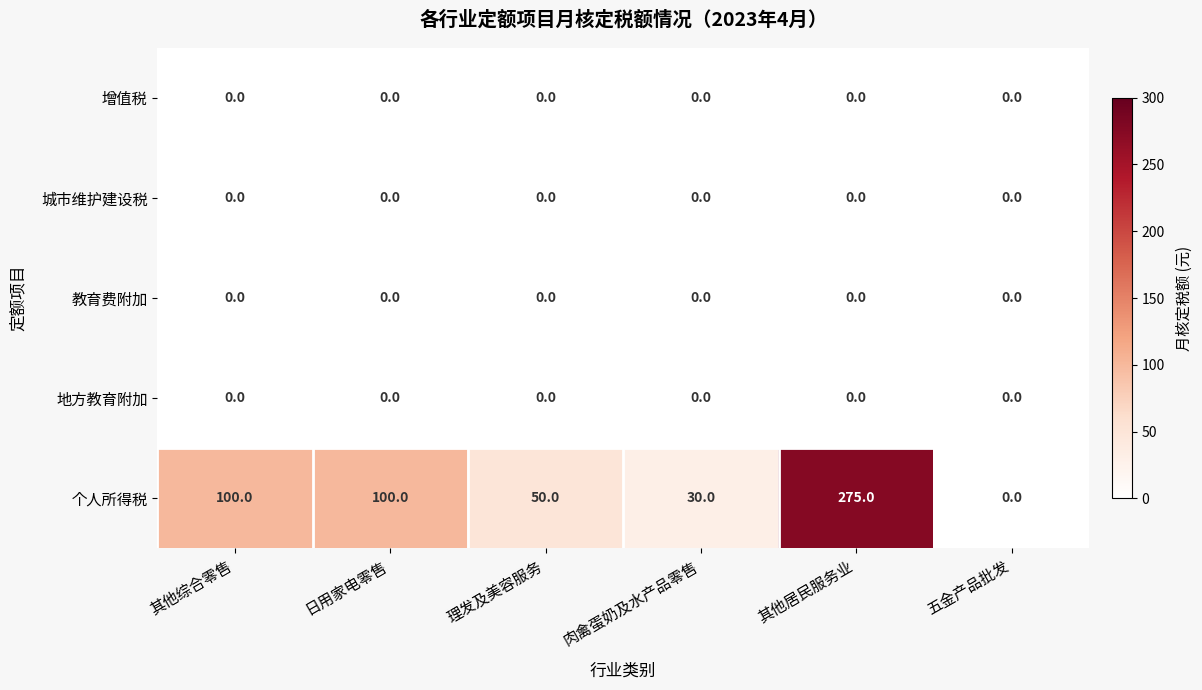

Which series has the largest total across all categories?

个人所得税